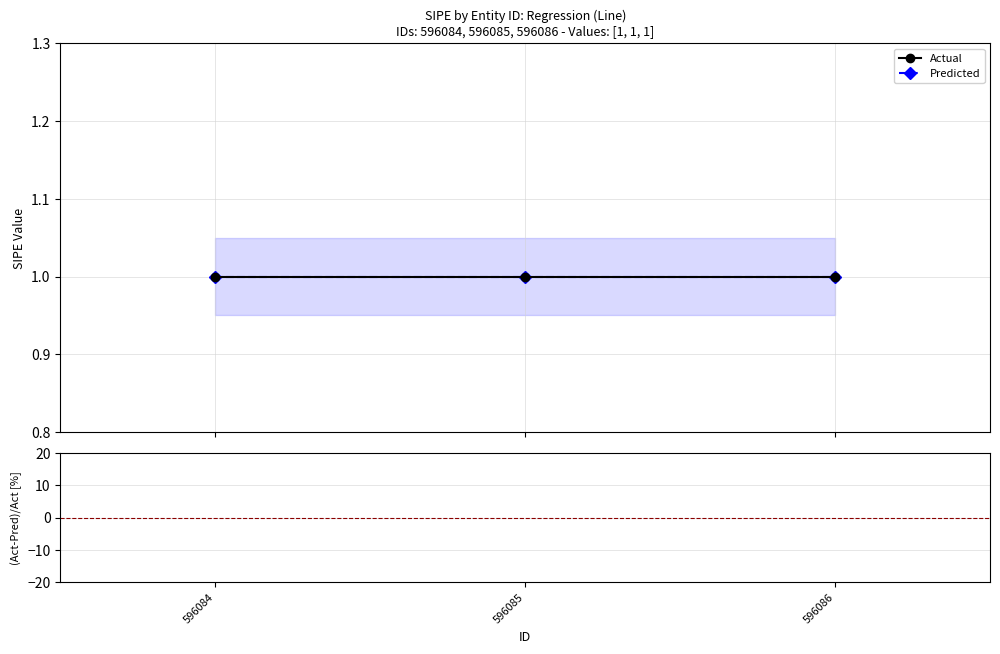

What is the maximum value shown in the chart?

1